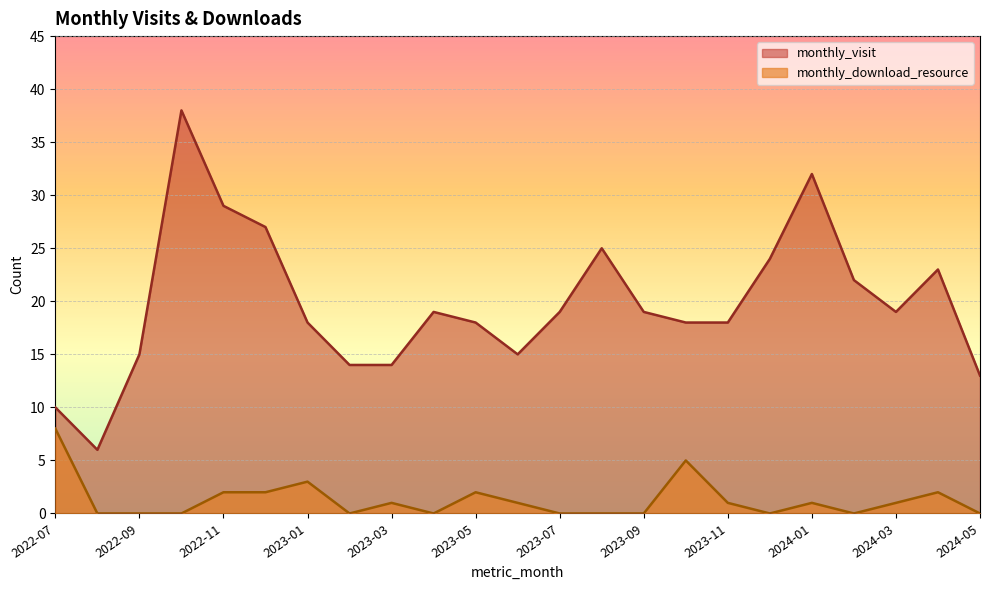

What is the sum of all monthly_download_resource values?

29